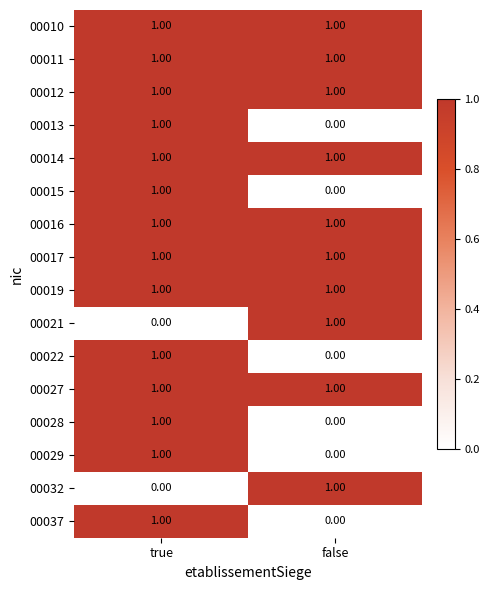

At which label does 00021 reach its minimum?

true